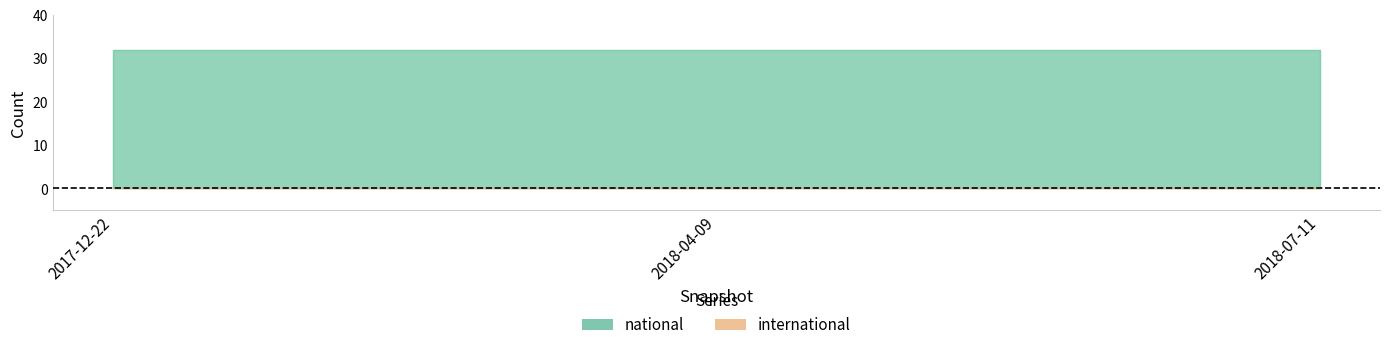

Rank the categories by international value from lowest to highest.

2017-12-22, 2018-04-09, 2018-07-11